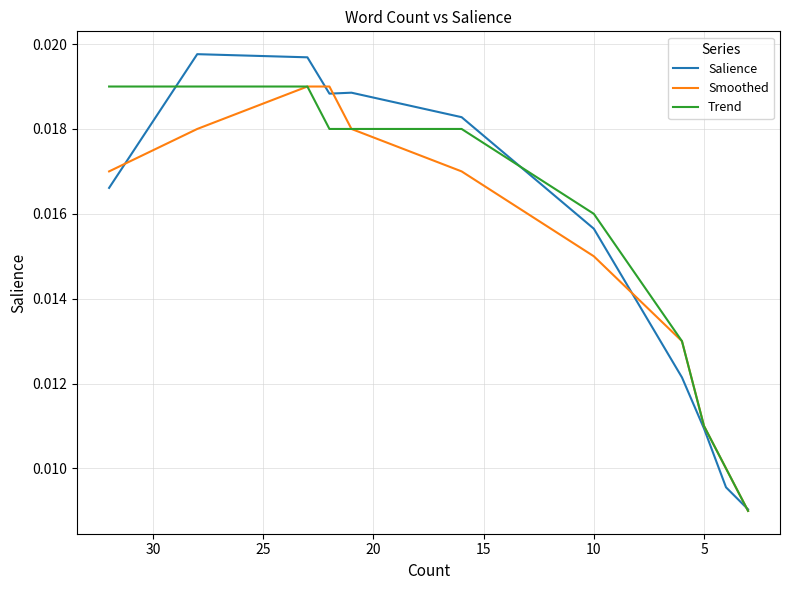

How many lines are shown in the chart?

3